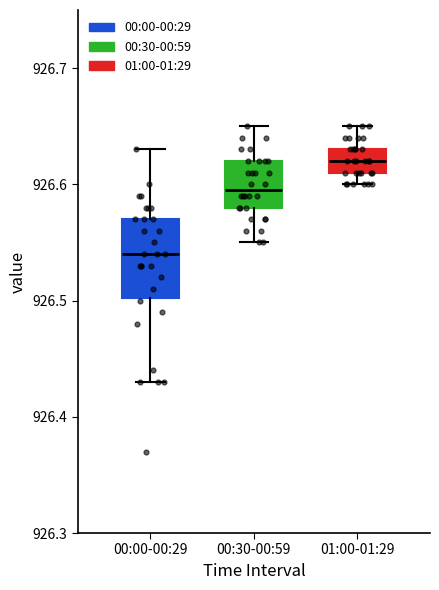

Reading left to right, transcribe this box plot: for each box, give where its median line is, the range the box spans, and where its two whiskers end, as read against the y-axis. The values are not printed on the chart, so give them approximately, as read against the axis.

00:00-00:29: median 926.54, box 926.50 to 926.57, whiskers 926.43 to 926.63
00:30-00:59: median 926.60, box 926.58 to 926.62, whiskers 926.55 to 926.65
01:00-01:29: median 926.62, box 926.61 to 926.63, whiskers 926.60 to 926.65